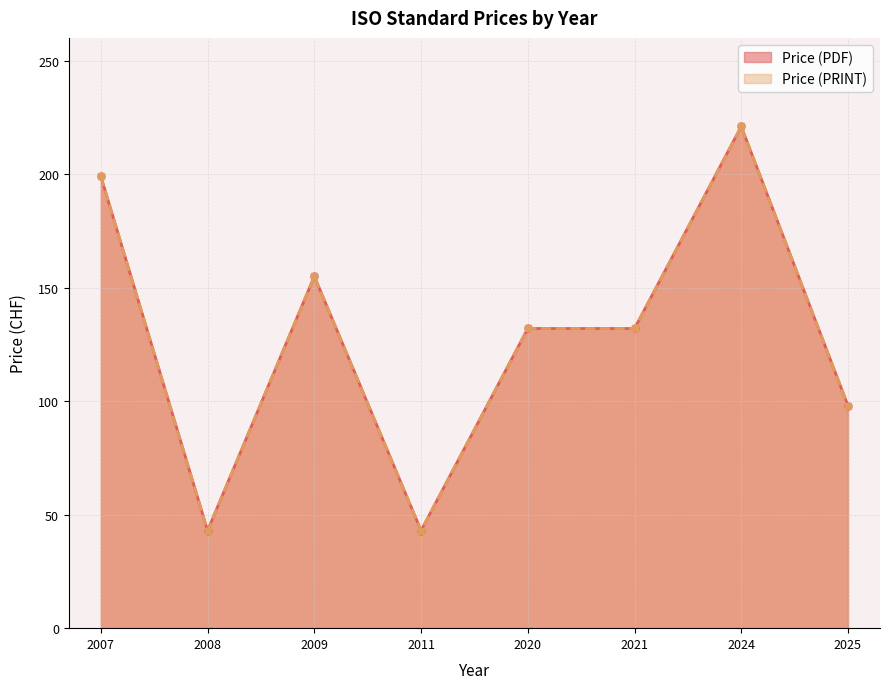

What are all the series names shown in the legend?

Price (PDF), Price (PRINT)